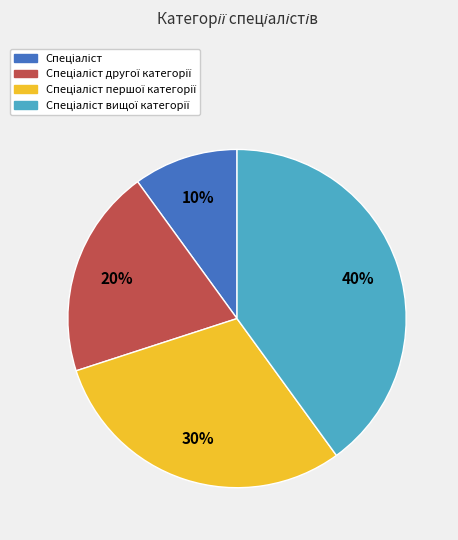

Is there a majority slice in this chart?

No